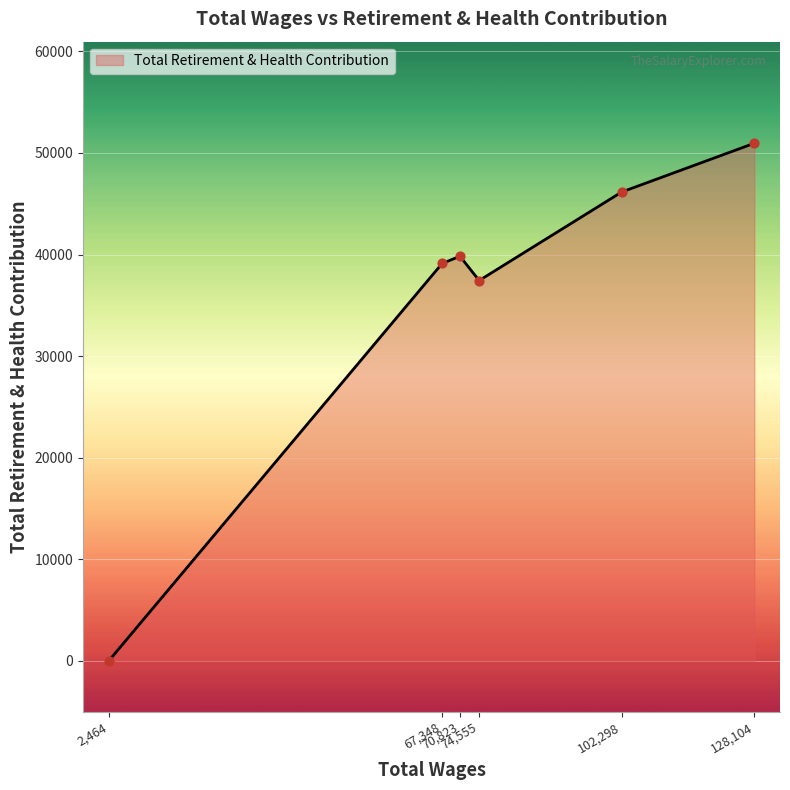

How many interior local peaks (higher than both neighbors) does the data have?

1